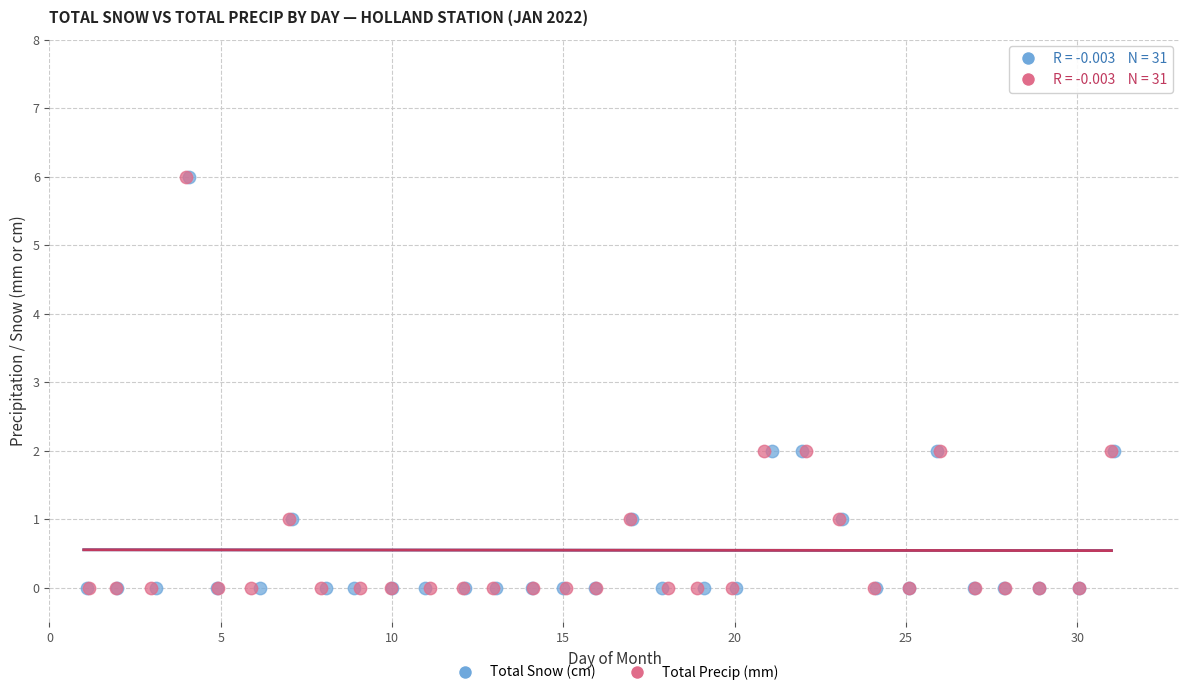

What are all the series names shown in the legend?

Total Snow (cm), Total Precip (mm)